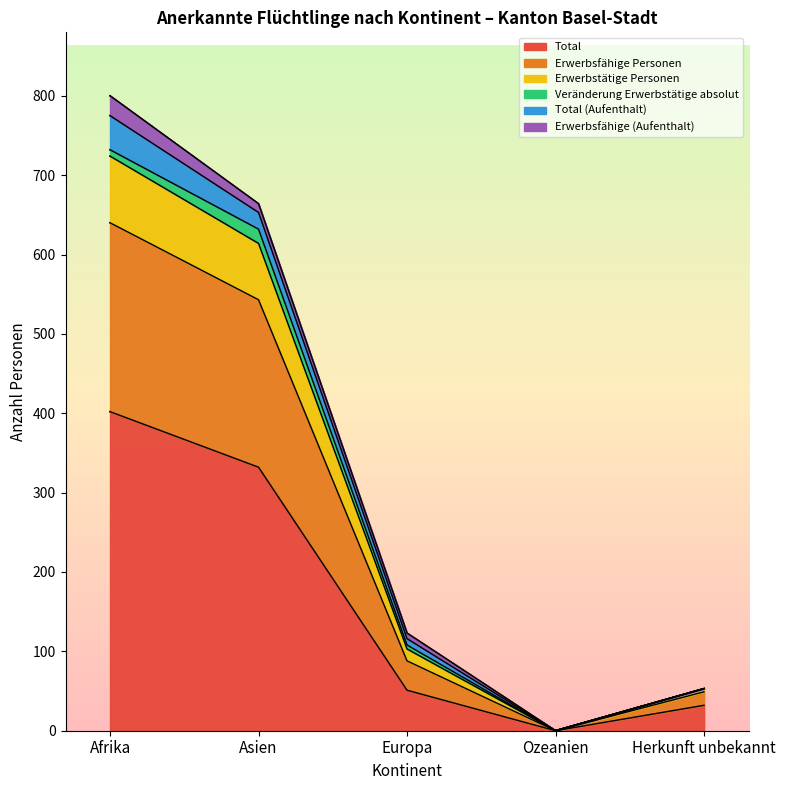

Is it true that Erwerbsfähige Personen equals 108 at Europa?

True